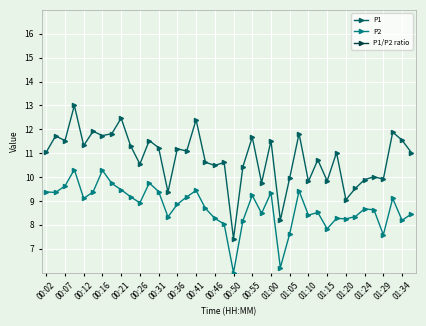

True or false: P1/P2 ratio and P1 intersect in this chart.

False